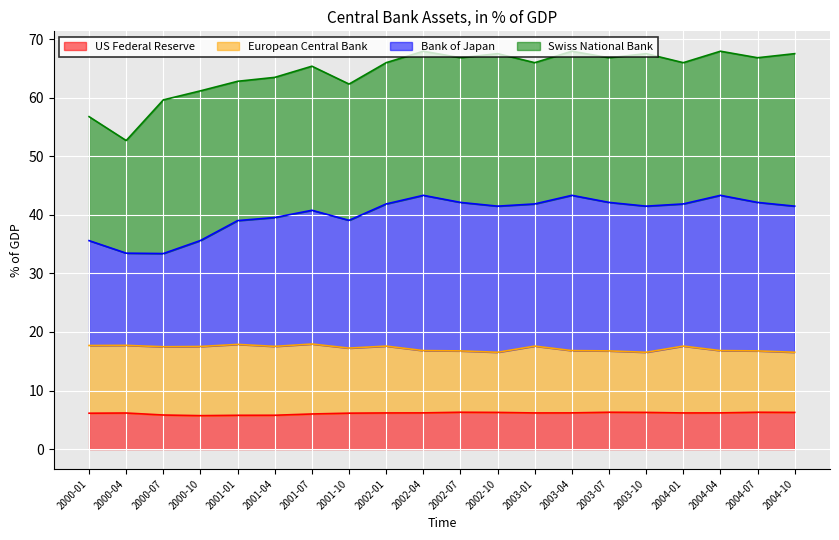

Which series changed the most between 2003-07 and 2004-01?

Bank of Japan